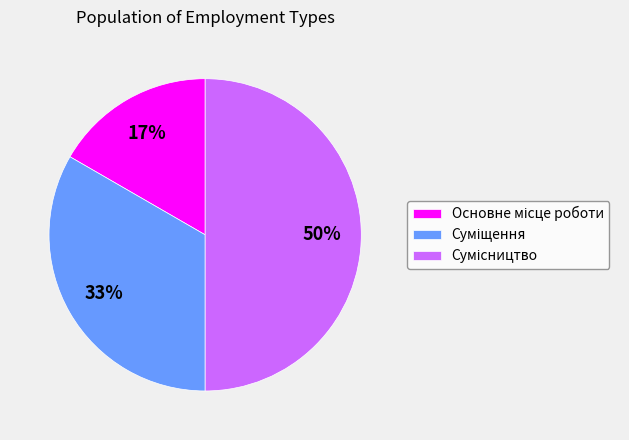

To the nearest percent, what is the difference between the largest and smallest slice percentages?

33%